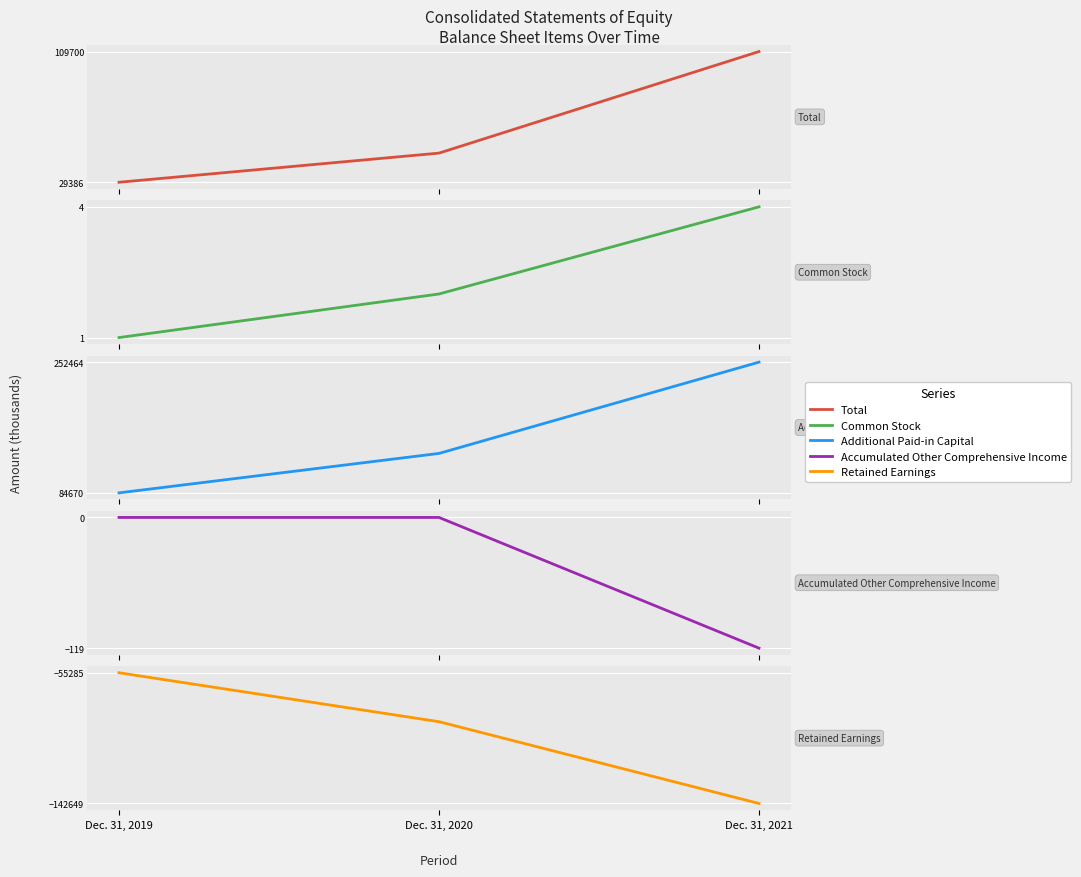

How many data points does each series have?

3